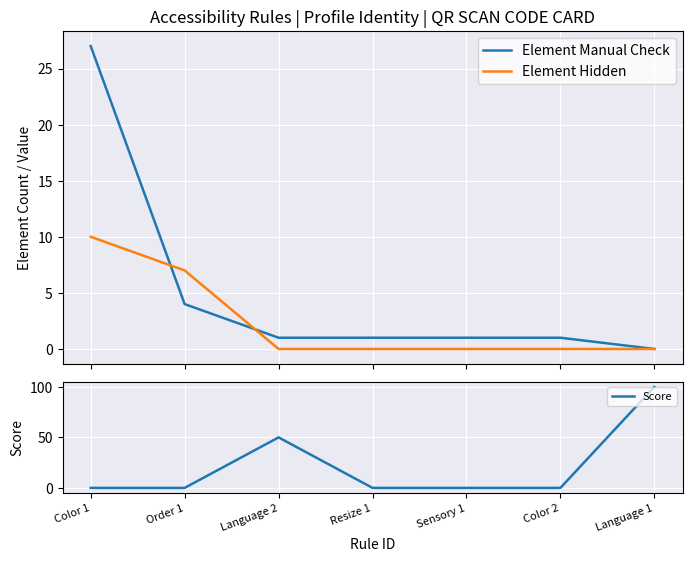

How many distinct data groups are displayed?

3